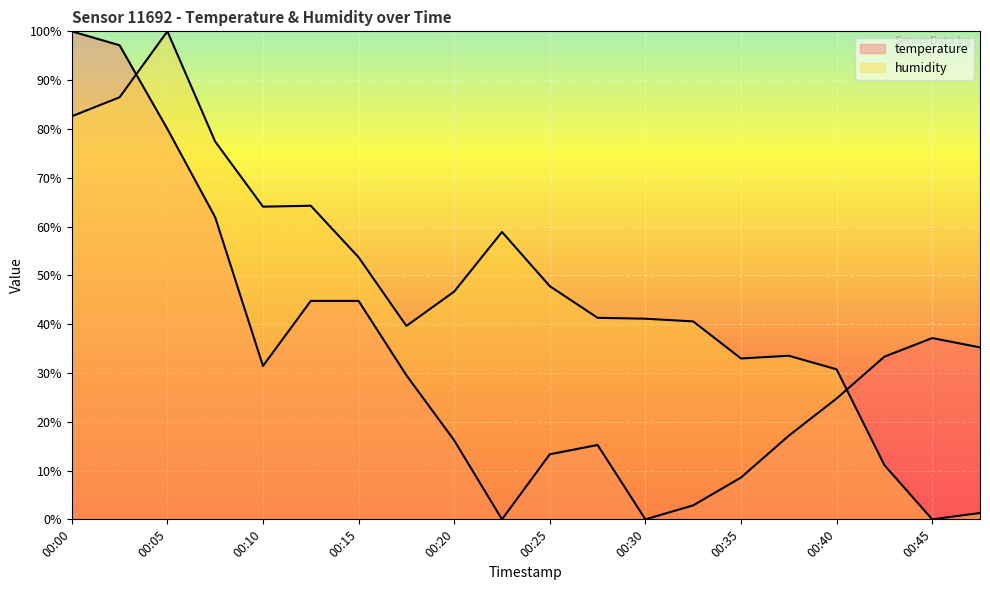

Count the number of categories in the chart.

20